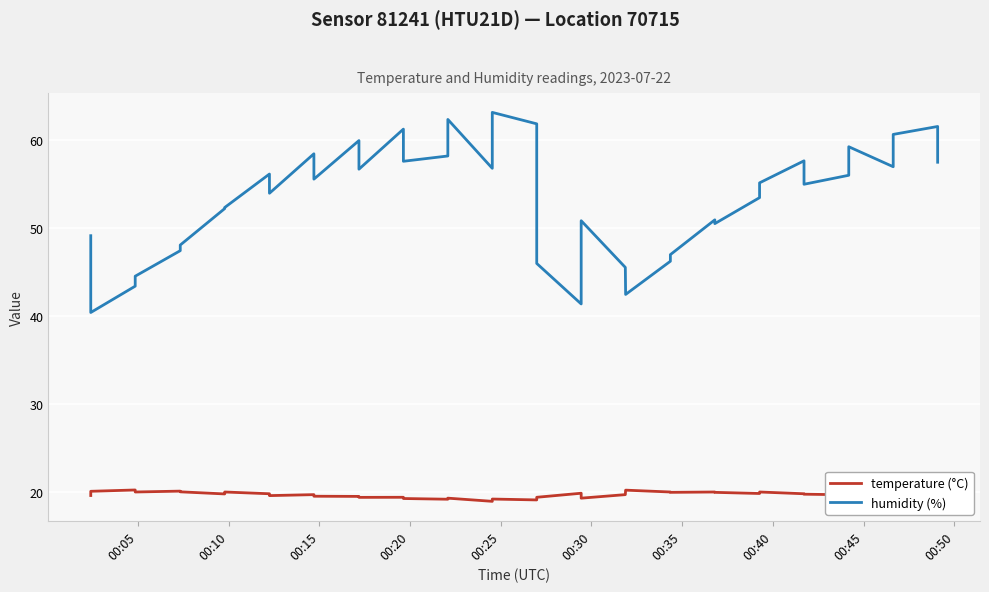

True or false: temperature (°C) and humidity (%) intersect in this chart.

False